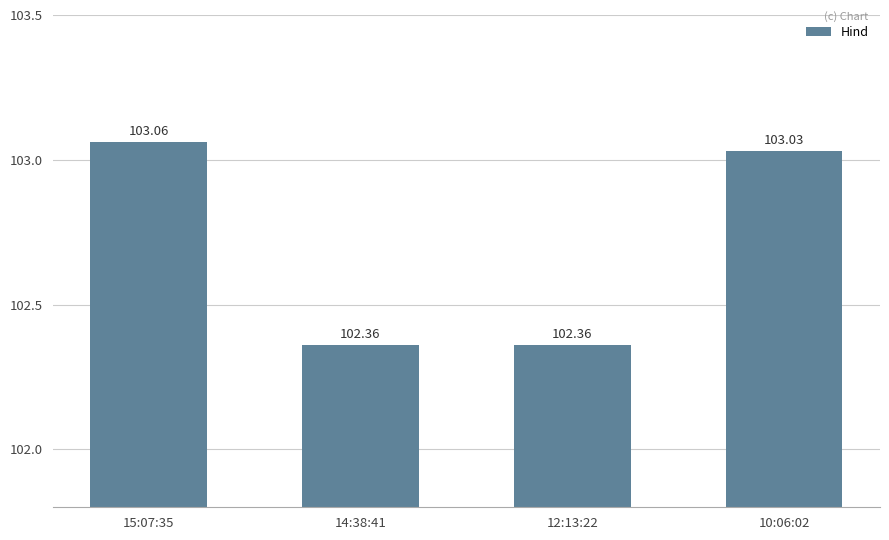

The chart shows a value of 137.7 at 15:07:35. True or false?

False